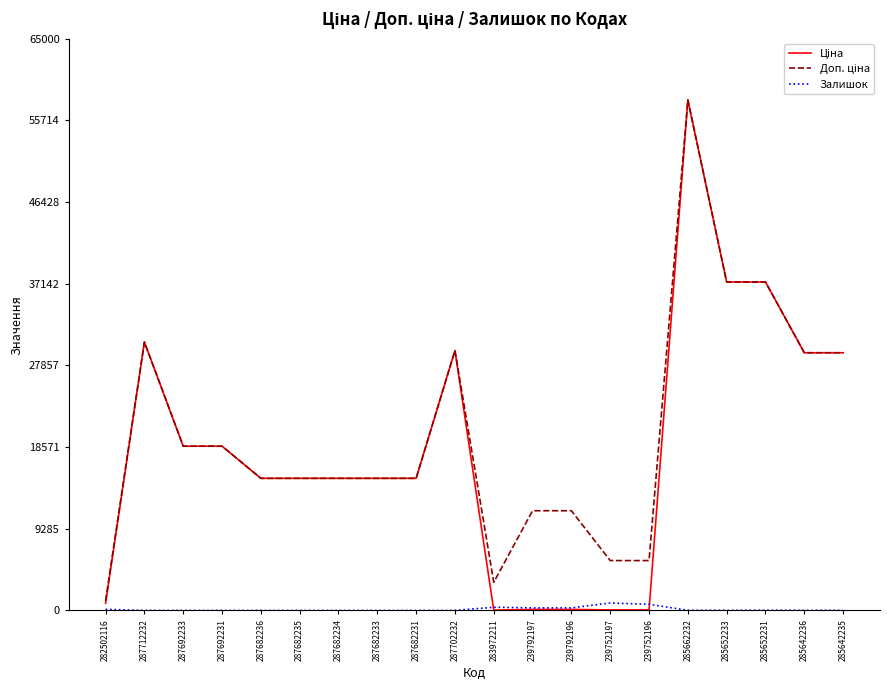

What is the difference between the highest and lowest values at 287682231?

15019.2